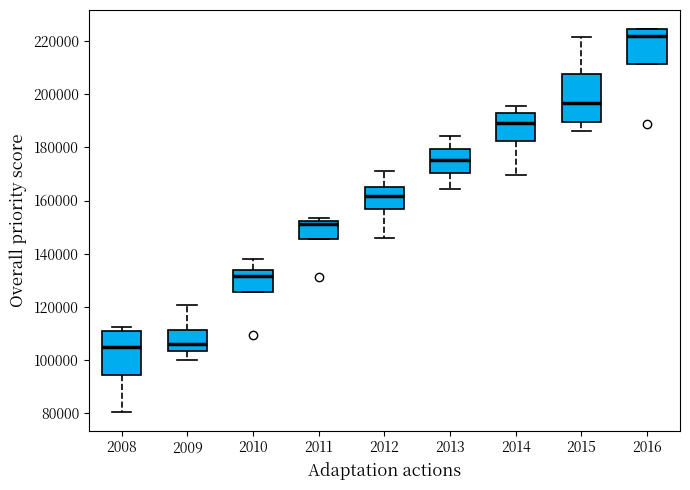

Reading left to right, read every box against the y-axis: the position of its median line, the range the box covers, and the ends of its whiskers. The values are not printed on the chart, so give them approximately, as read against the axis.

2008: median 104000, box 94000 to 110000, whiskers 80000 to 112000
2009: median 106000, box 104000 to 112000, whiskers 100000 to 120000
2010: median 132000, box 126000 to 134000, whiskers 126000 to 138000
2011: median 152000 (just below the box's upper edge), box 146000 to 152000, whiskers 146000 to 154000
2012: median 162000, box 156000 to 164000, whiskers 146000 to 170000
2013: median 176000, box 170000 to 180000, whiskers 164000 to 184000
2014: median 190000, box 182000 to 192000, whiskers 170000 to 196000
2015: median 196000, box 190000 to 208000, whiskers 186000 to 222000
2016: median 222000, box 212000 to 224000, whiskers 212000 to 224000